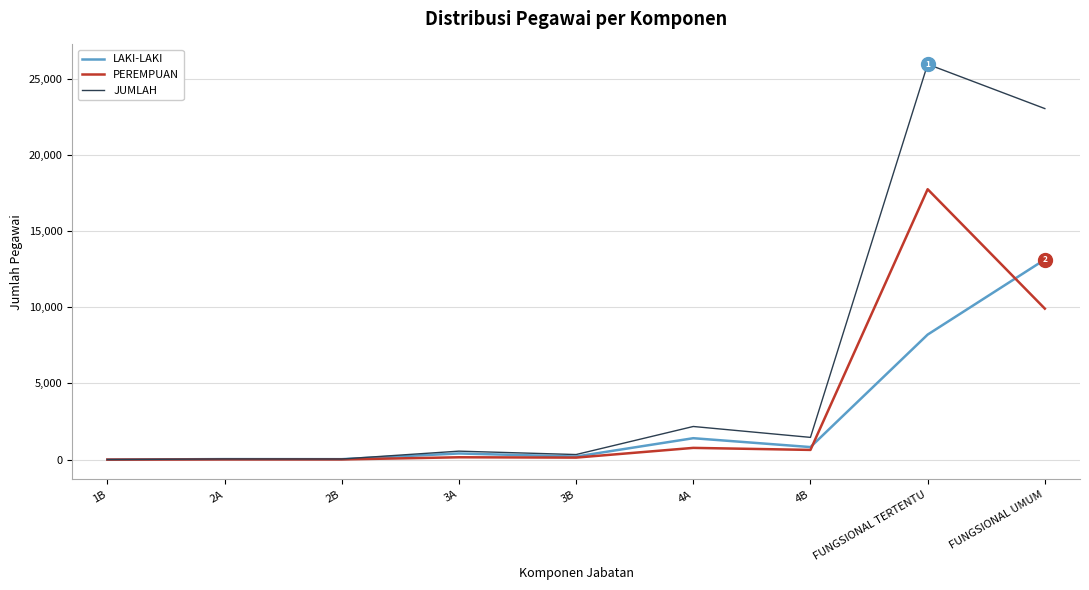

The PEREMPUAN series shows 769 at 4A. True or false?

True